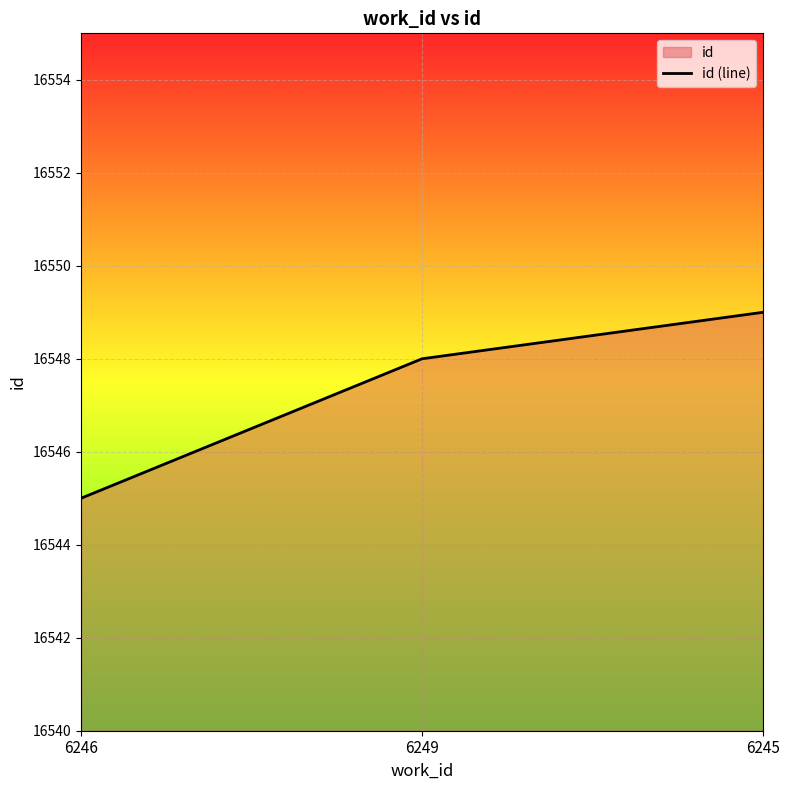

What is the minimum value shown in the chart?

16545